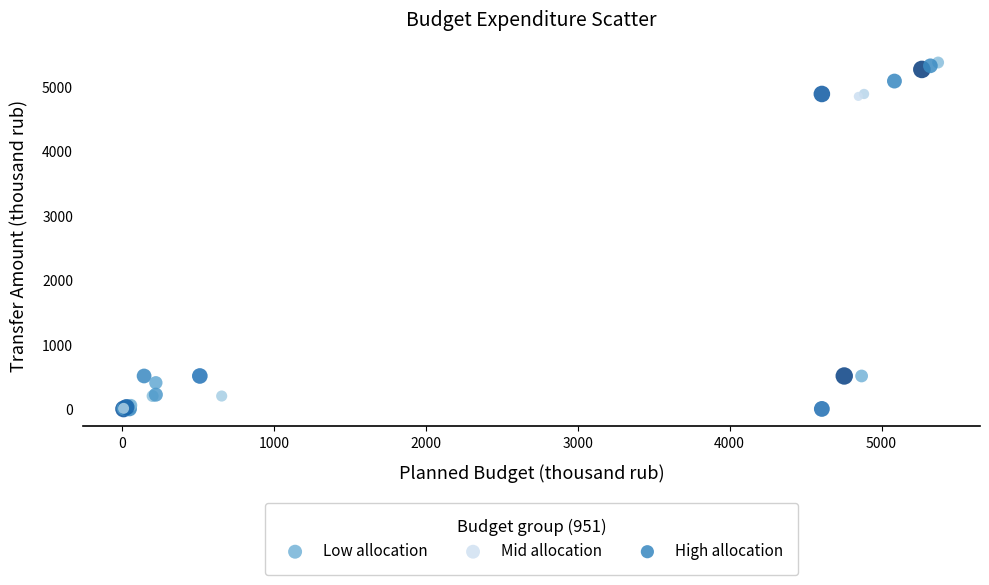

Which series contains the highest Y value?

Mid allocation